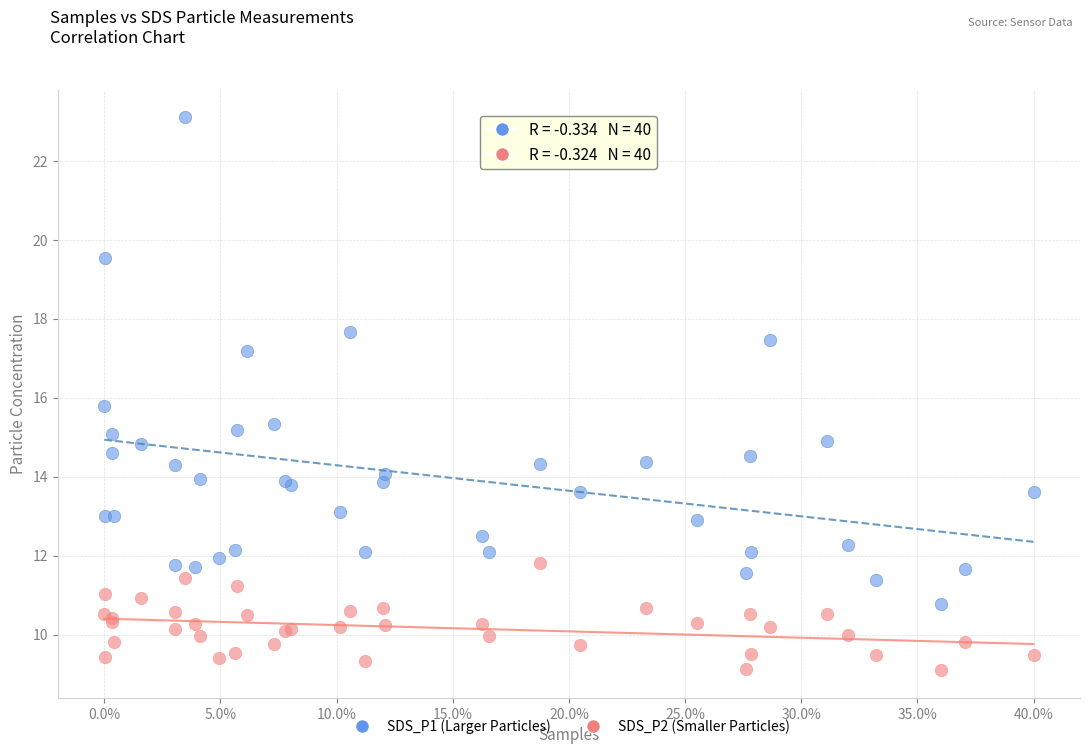

Across all series, what Y value is closest to 16?

15.8